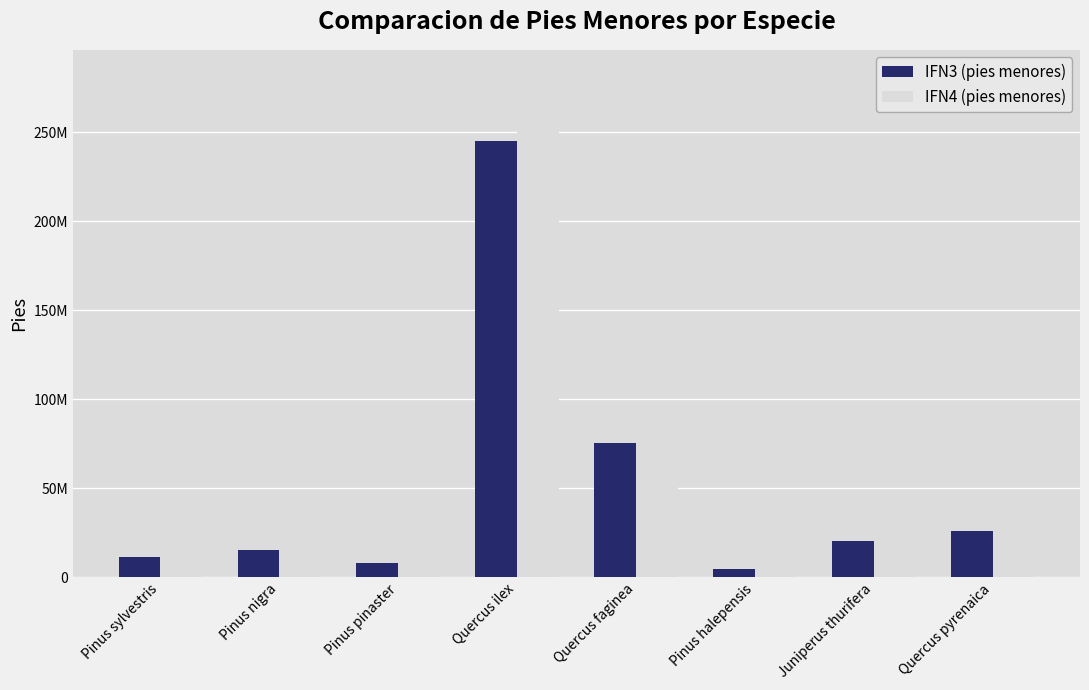

Rank the series by their maximum value, from highest to lowest.

IFN4 (pies menores), IFN3 (pies menores)